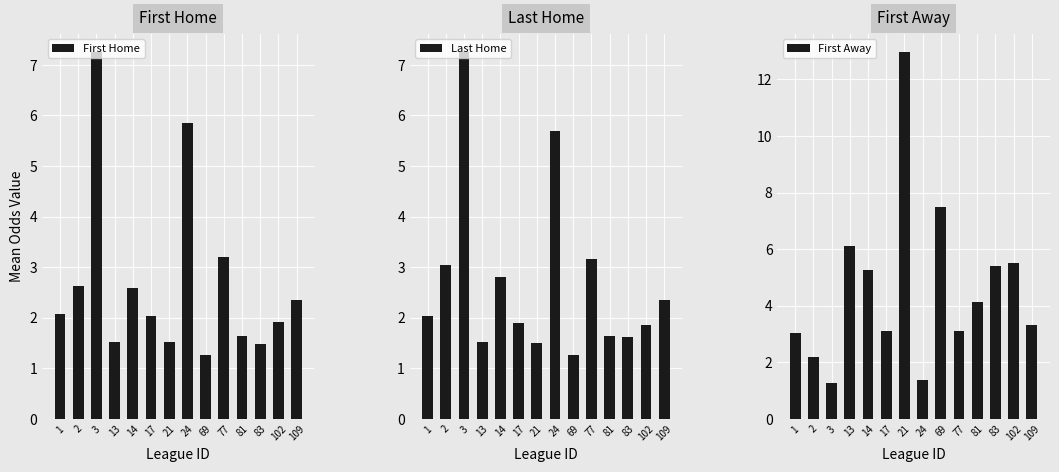

What is the value of the Last Home bar at the 8th from the left?

5.7